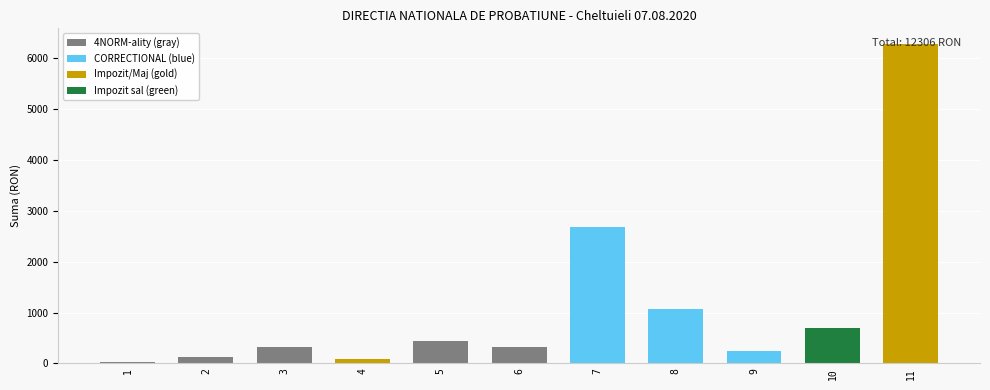

Is it true that the value at 5 is 650?

False